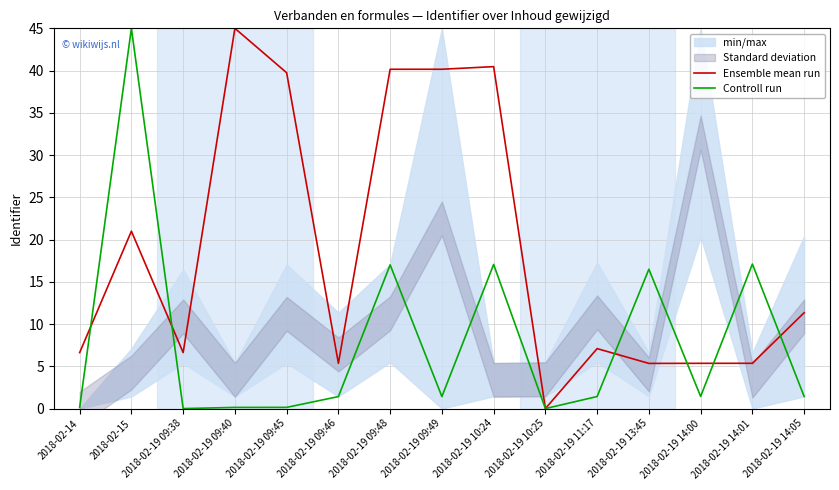

How many values in the Ensemble mean run series exceed 7?

8